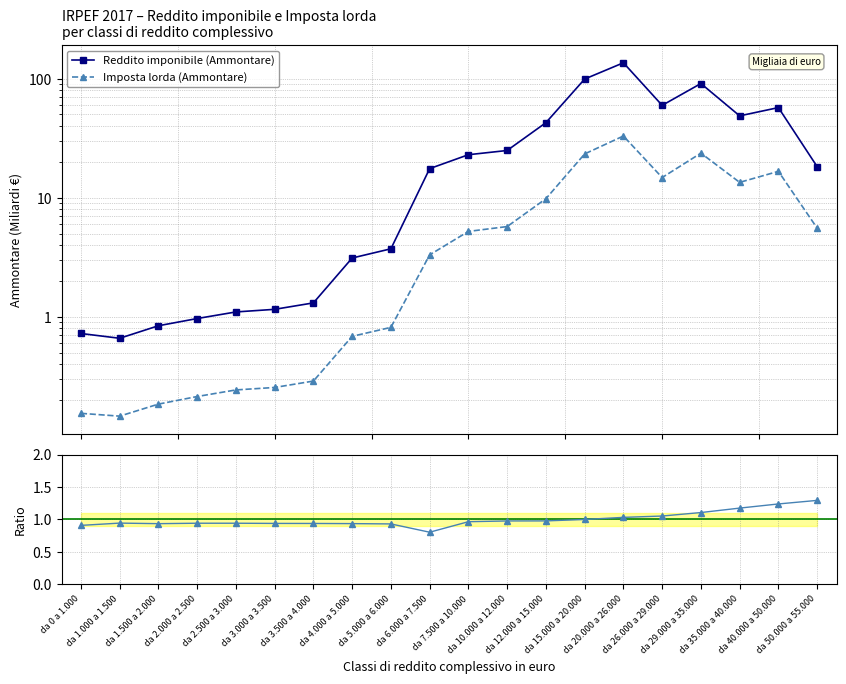

How many interior local valleys does the Ratio to Reddito imponibile series have?

2